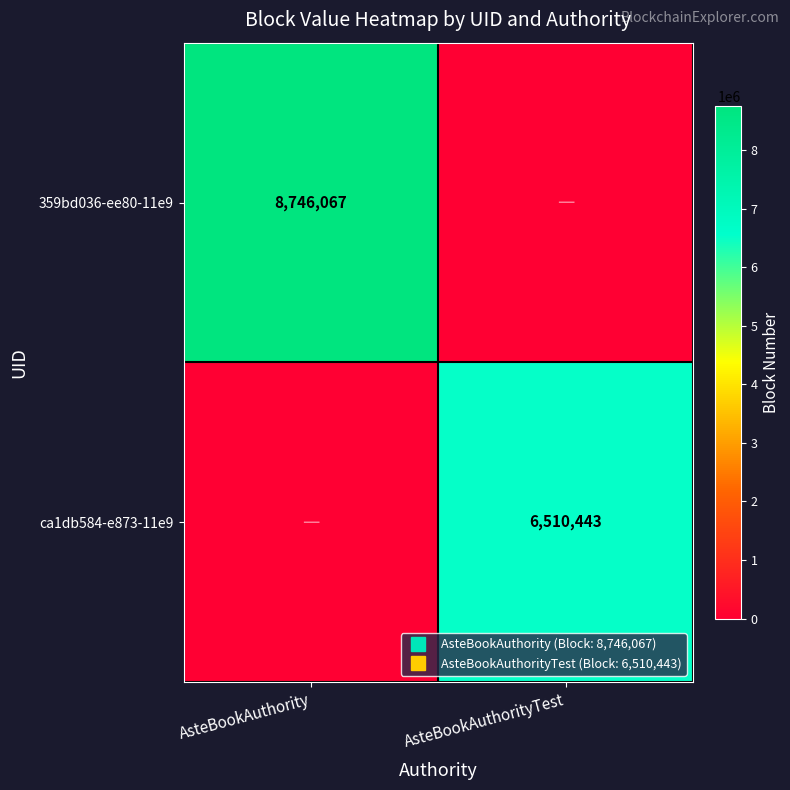

How many 359bd036-ee80-11e9 values are between 0 and 8746067?

2